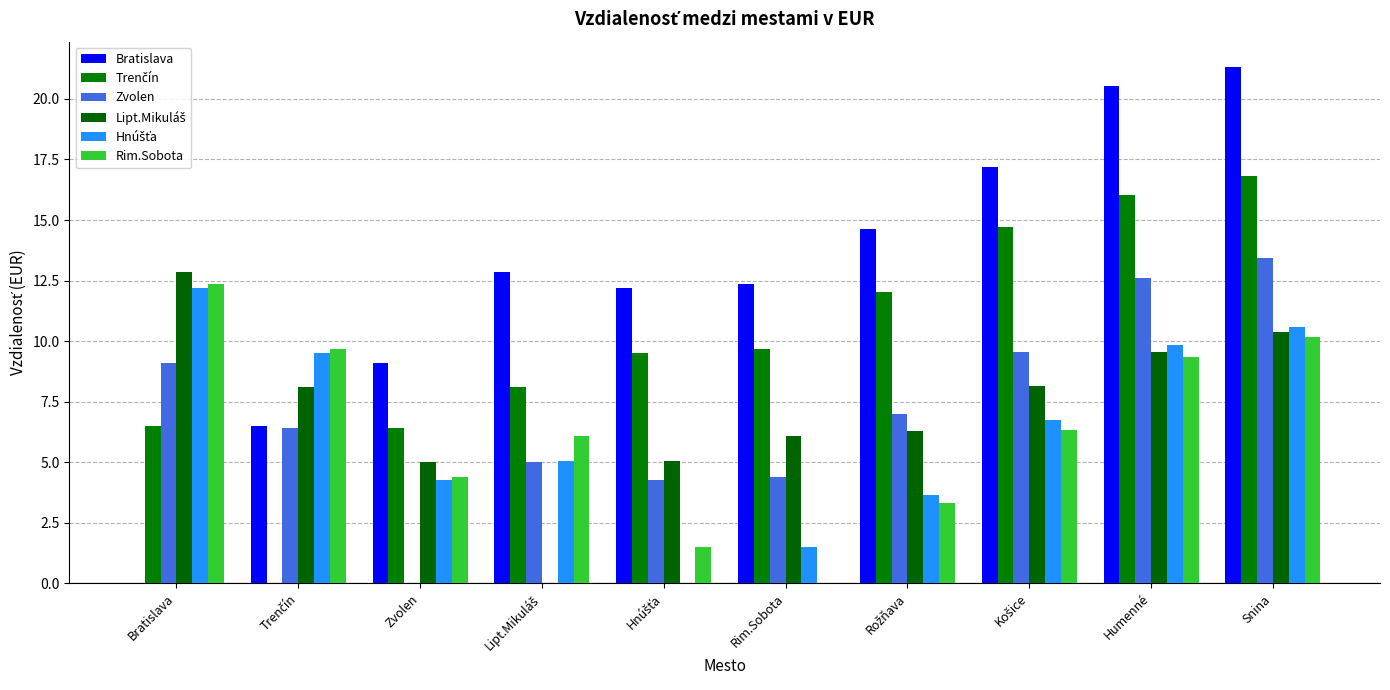

How many data points does each series have?

10